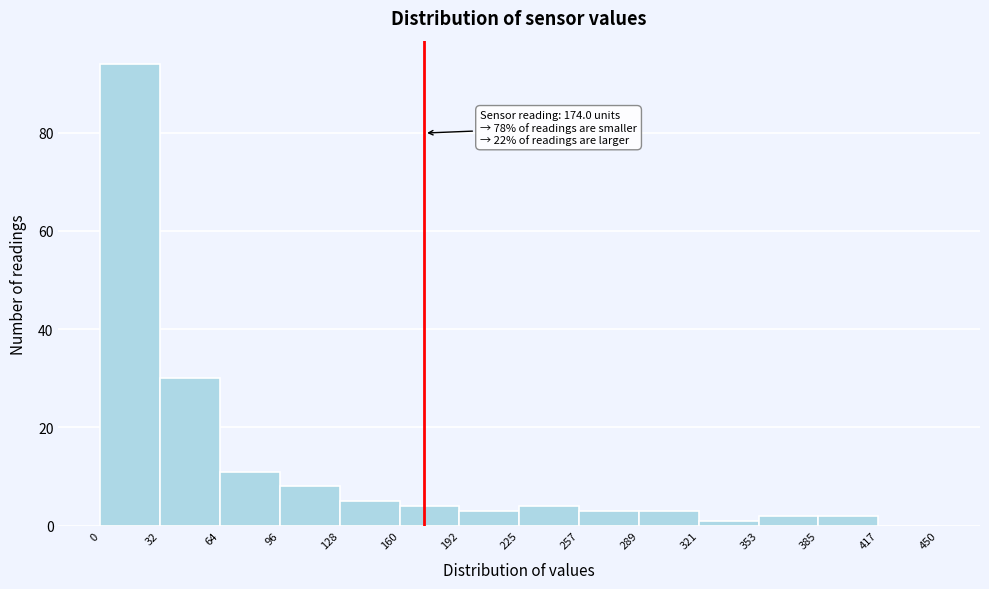

Over which range of the x-axis is the bar tallest?

0 to 32